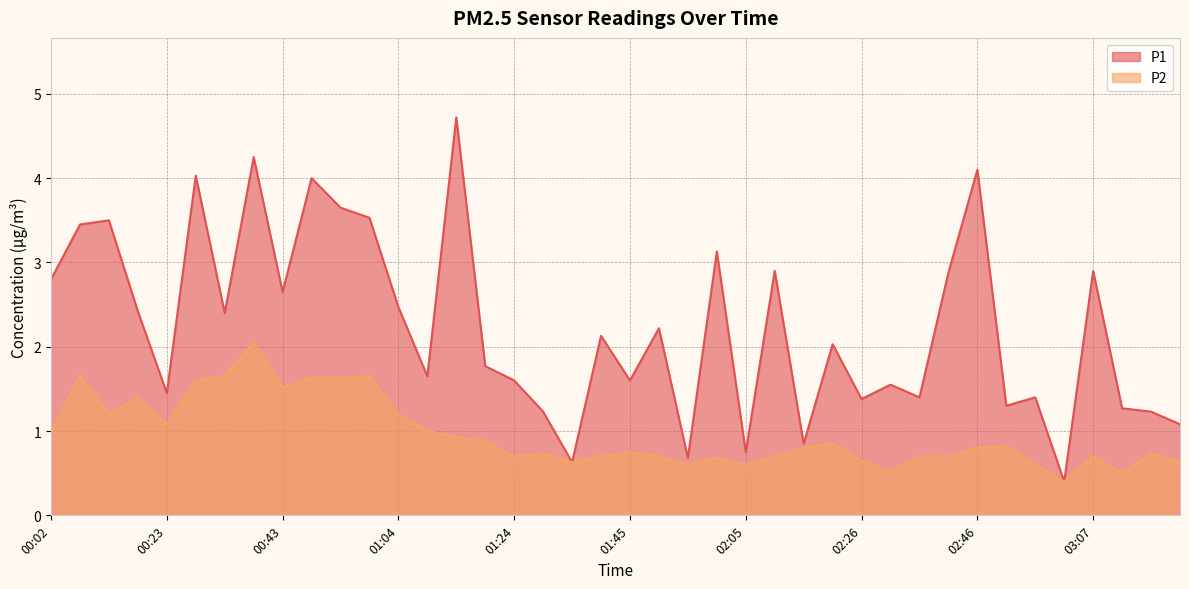

True or false: P1 has more than 2 interior local peaks.

True